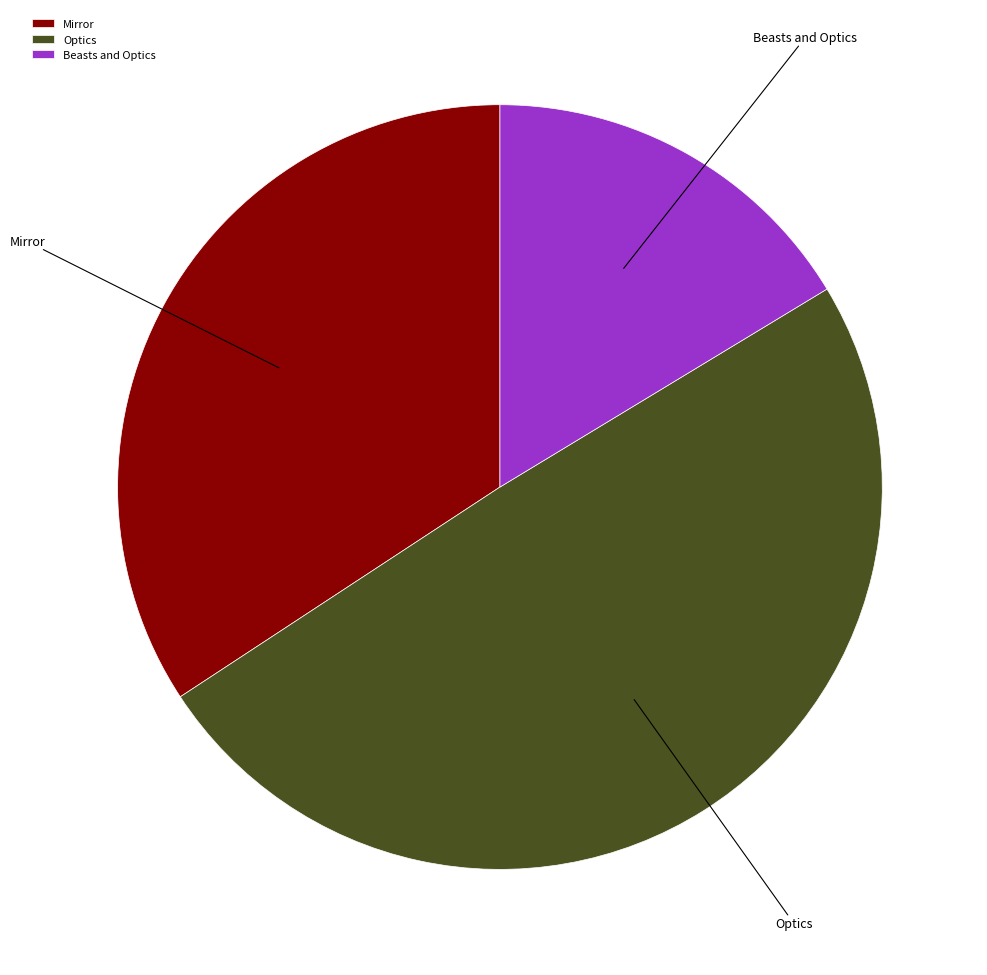

True or false: Beasts and Optics accounts for 8% of the total.

False